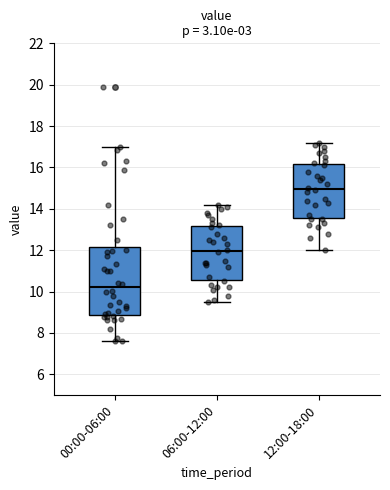

Which box's median line is the highest?

12:00-18:00